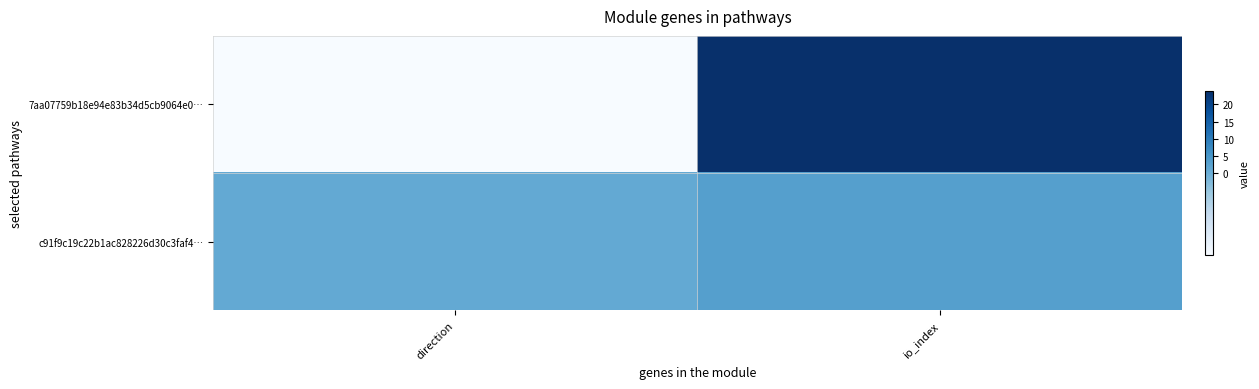

Which series has the largest range (max minus min)?

7aa07759b18e94e83b34d5cb9064e0…